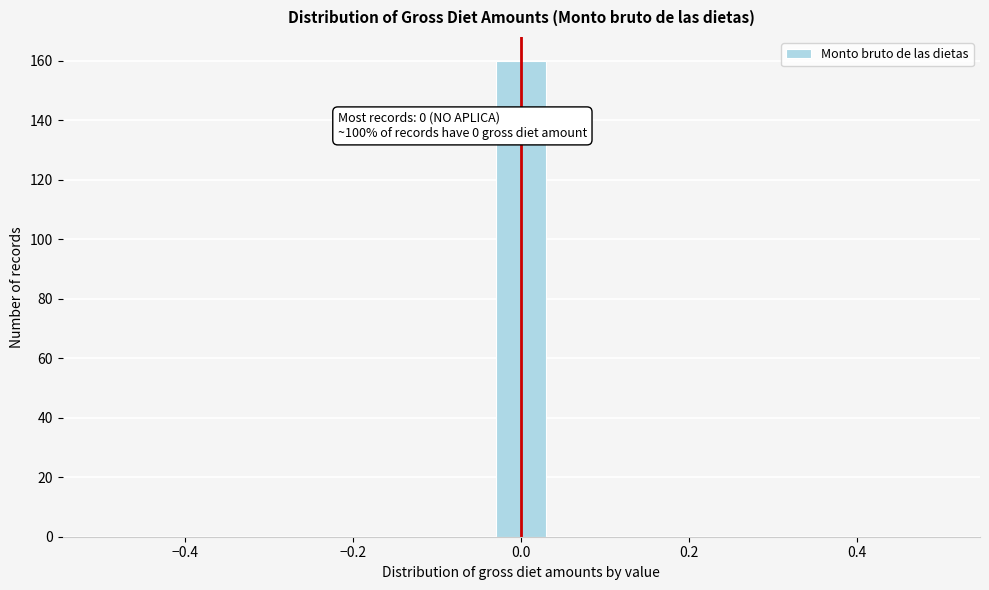

Around what value on the x-axis is the tallest bar? Give the approximate position of its centre, as read against the axis.

0.00